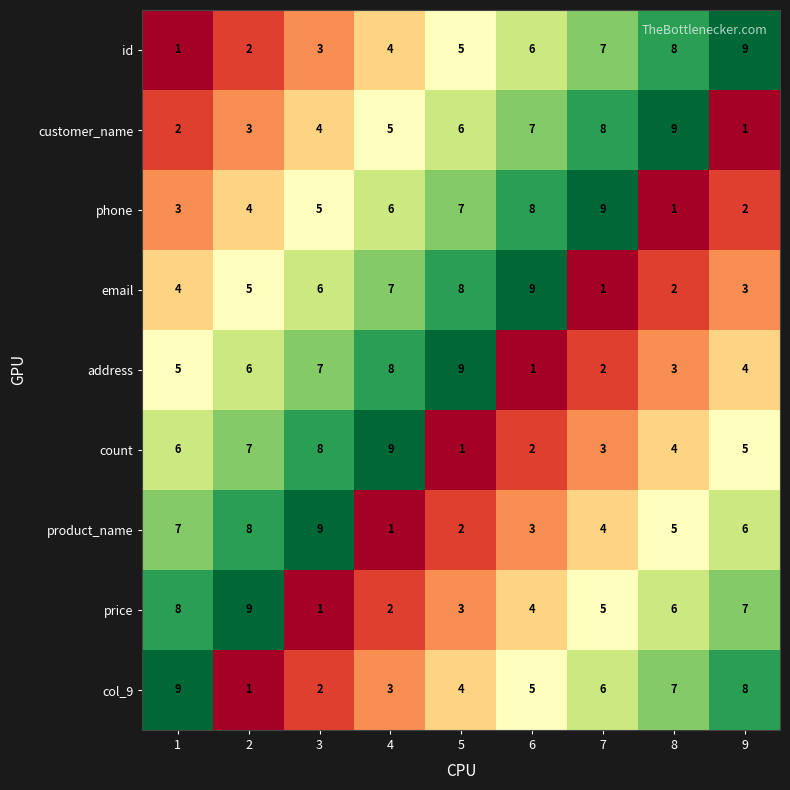

At which label is col_9 closest to 5?

6